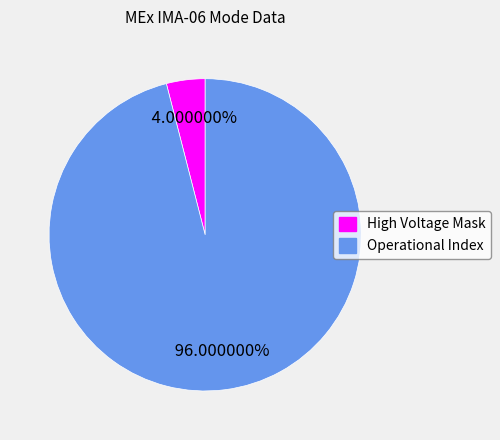

To the nearest percent, what is the combined percentage of High Voltage Mask and Operational Index?

100%